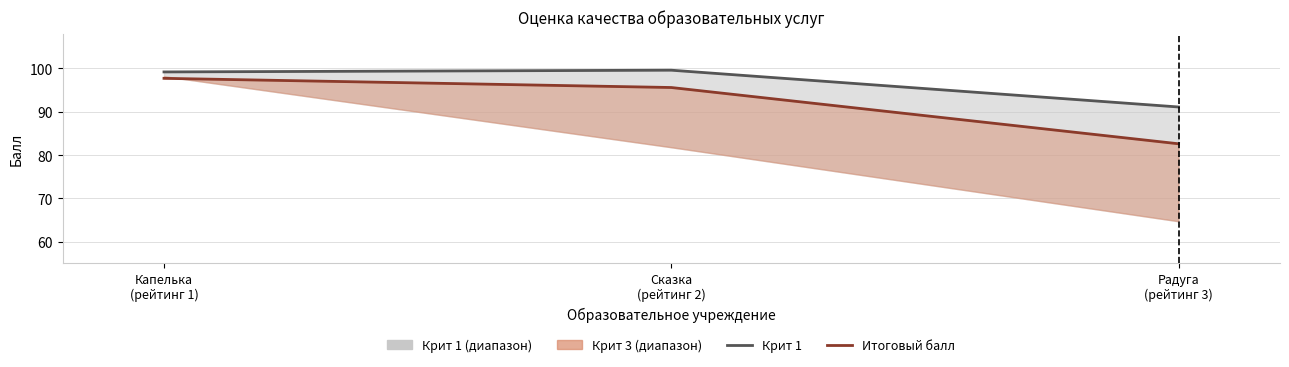

Rank the series by their maximum value, from highest to lowest.

Крит 1 (линия), Итоговый балл (линия)